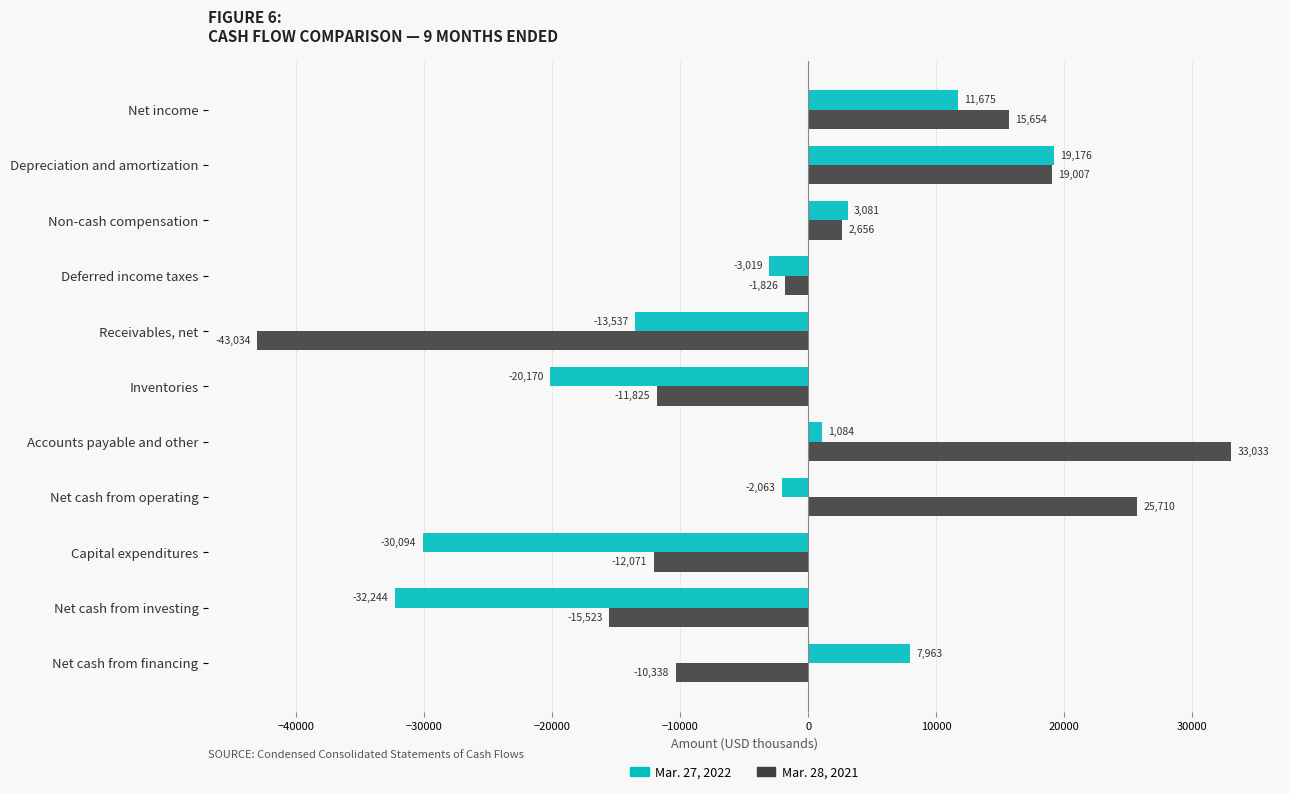

Which series has the widest spread of values?

Mar. 28, 2021